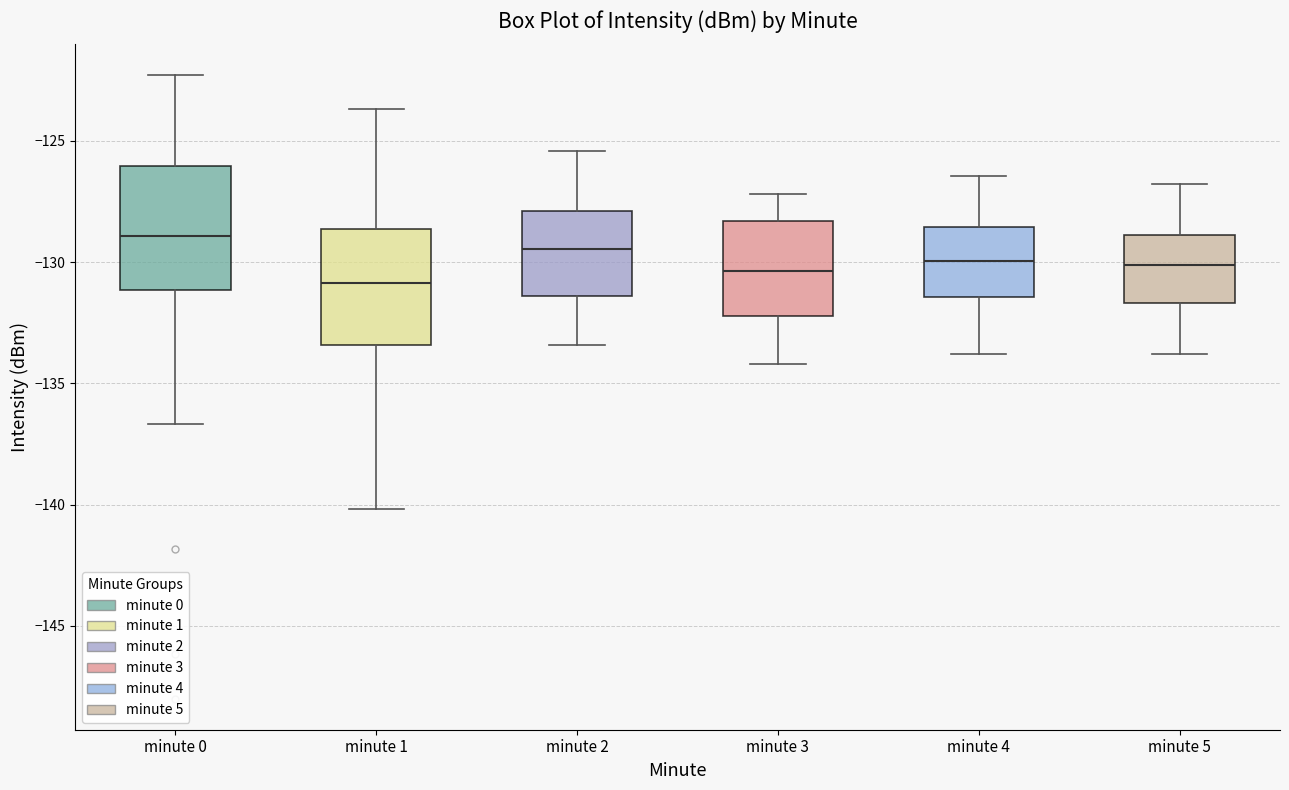

Reading left to right, read every box against the y-axis: the position of its median line, the range the box covers, and the ends of its whiskers. The values are not printed on the chart, so give them approximately, as read against the axis.

minute 0: median -129.0, box -131.0 to -126.0, whiskers -136.5 to -122.5
minute 1: median -131.0, box -133.5 to -128.5, whiskers -140.0 to -123.5
minute 2: median -129.5, box -131.5 to -128.0, whiskers -133.5 to -125.5
minute 3: median -130.5, box -132.0 to -128.5, whiskers -134.0 to -127.0
minute 4: median -130.0, box -131.5 to -128.5, whiskers -134.0 to -126.5
minute 5: median -130.0, box -131.5 to -129.0, whiskers -134.0 to -127.0